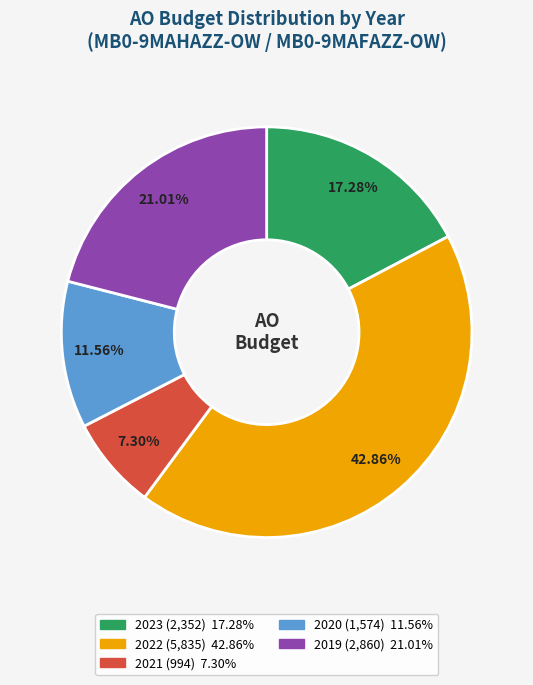

Does any single category account for the majority?

No